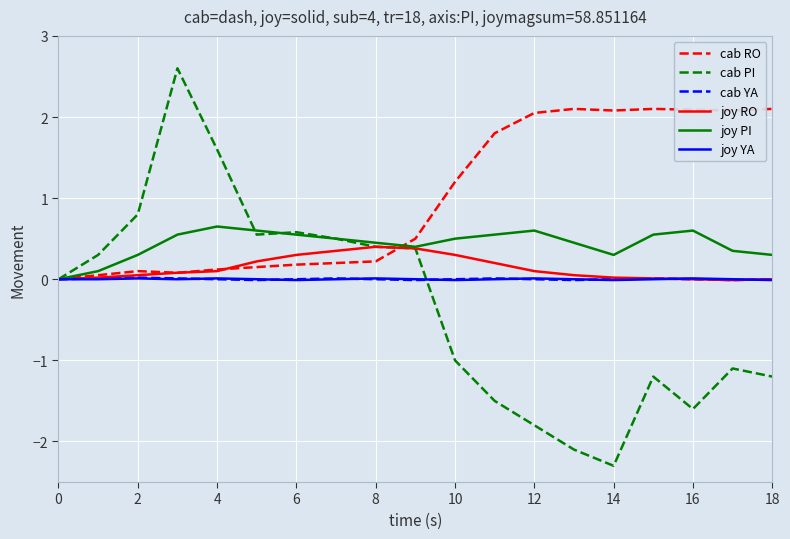

What is the highest value of the cab RO series?

2.1